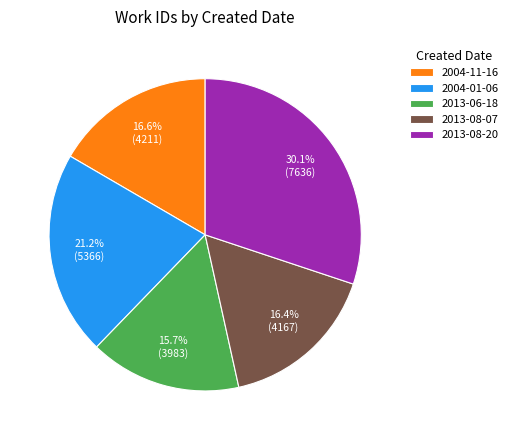

Do 2013-08-20 and 2004-11-16 together represent more than half of the pie?

No